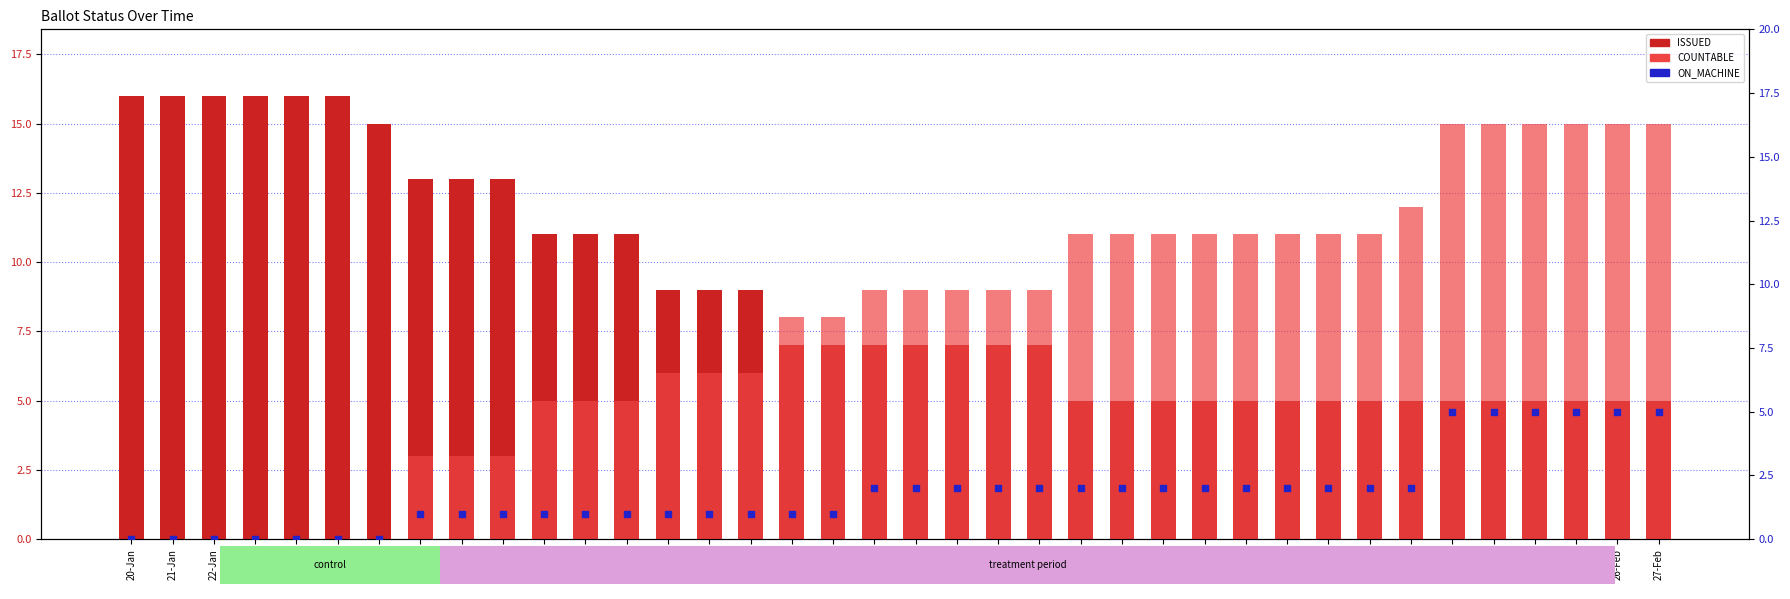

Which series contains the highest Y value?

ISSUED